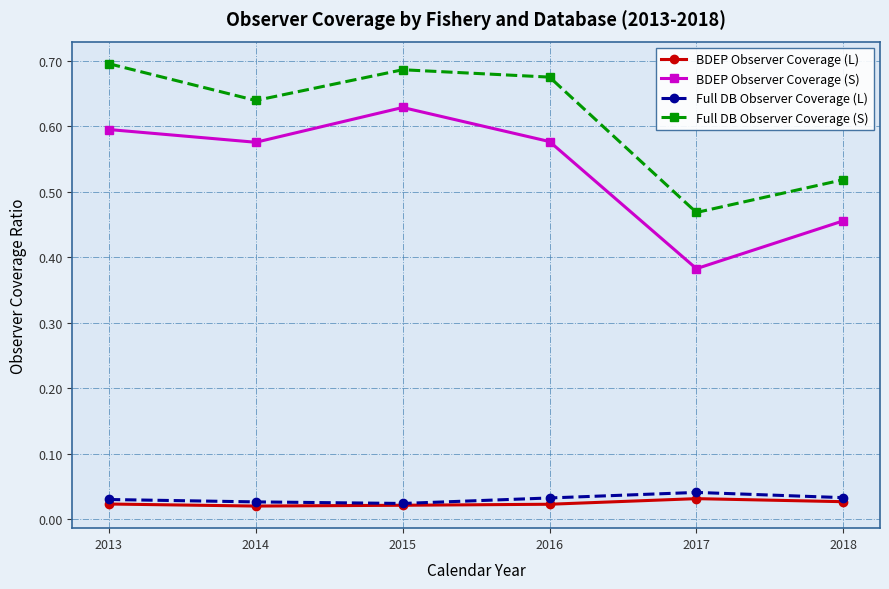

What is the sum of all Full DB Observer Coverage (L) values?

0.2